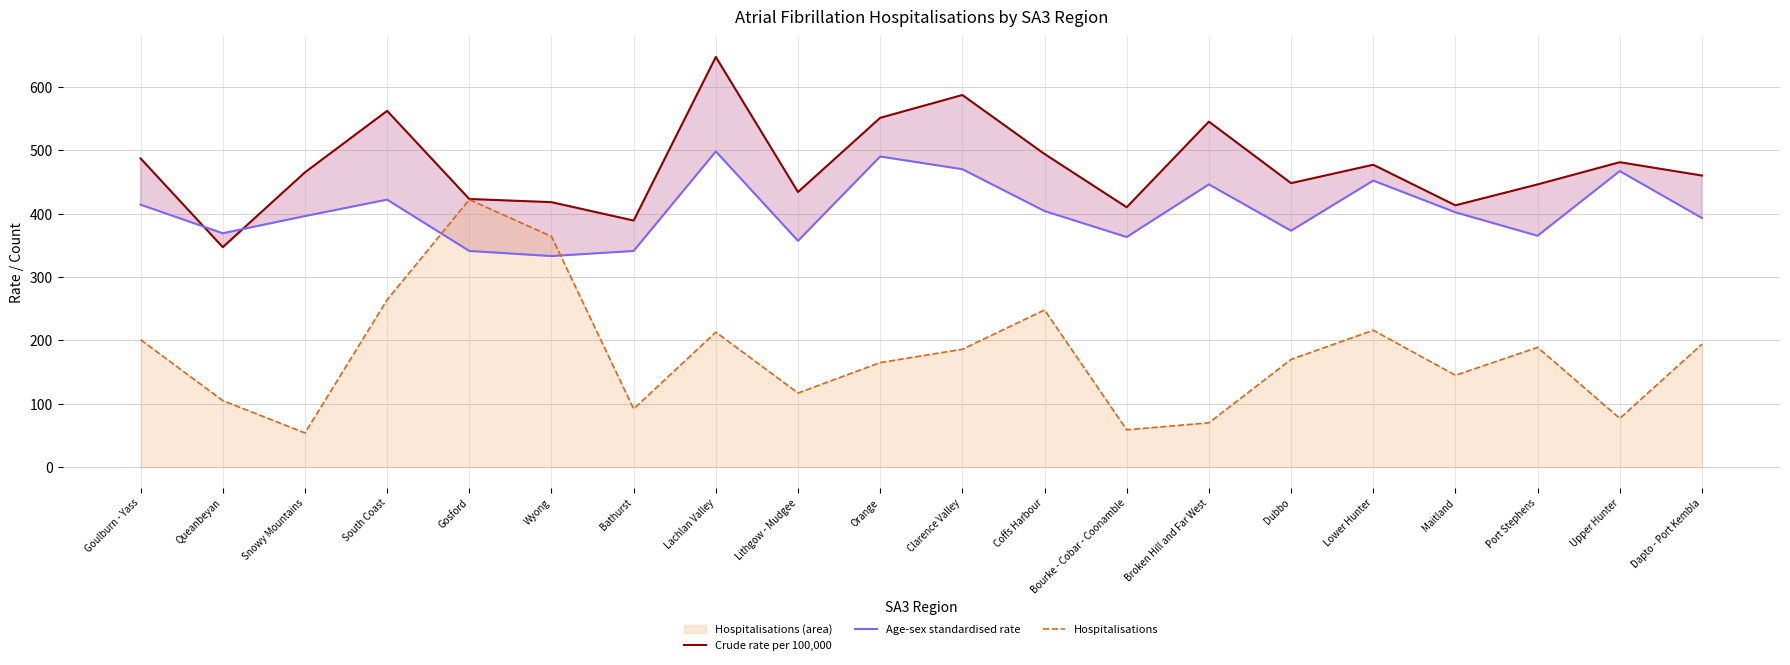

Reading left to right, what are all the values shown in this chart?

Crude rate per 100,000: 487	347	465	562	423	418	389	647	434	551	587	494	410	545	448	477	413	446	481	460
Age-sex standardised rate: 414	369	396	422	341	333	341	498	357	490	470	404	363	446	373	452	402	365	467	393
Hospitalisations: 201	105	54	264	422	364	92	213	117	165	186	248	59	70	170	216	145	189	77	194